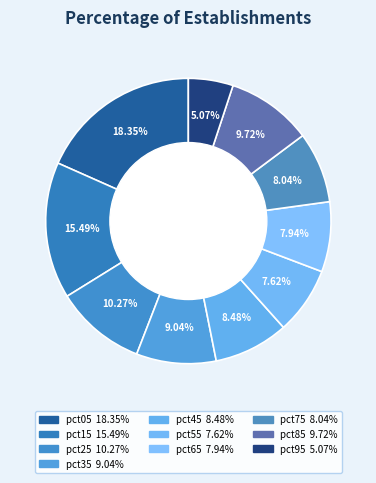

The pct45 slice represents 8% of the pie. True or false?

True